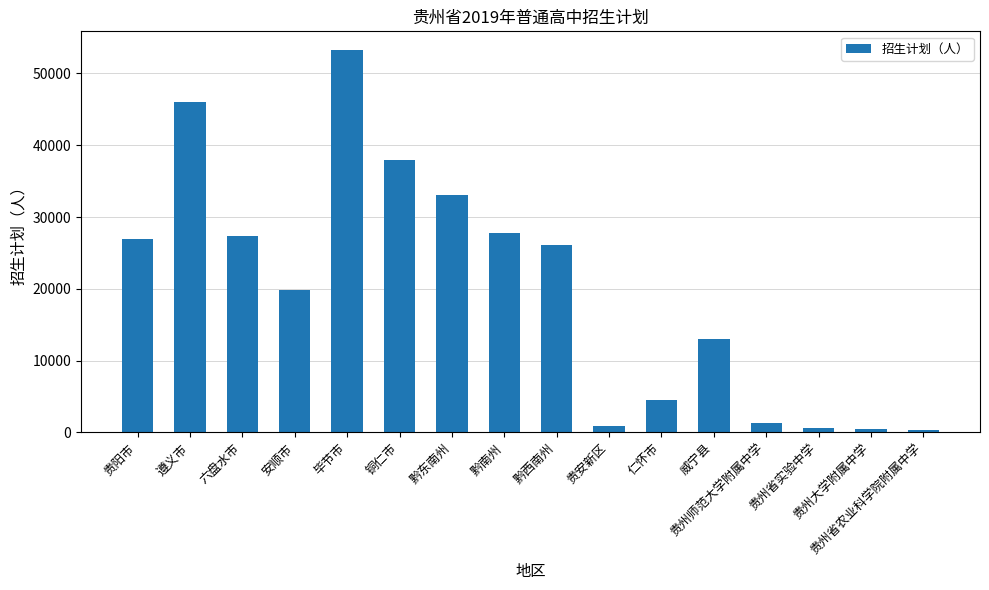

At which label does the data first exceed 26119?

贵阳市